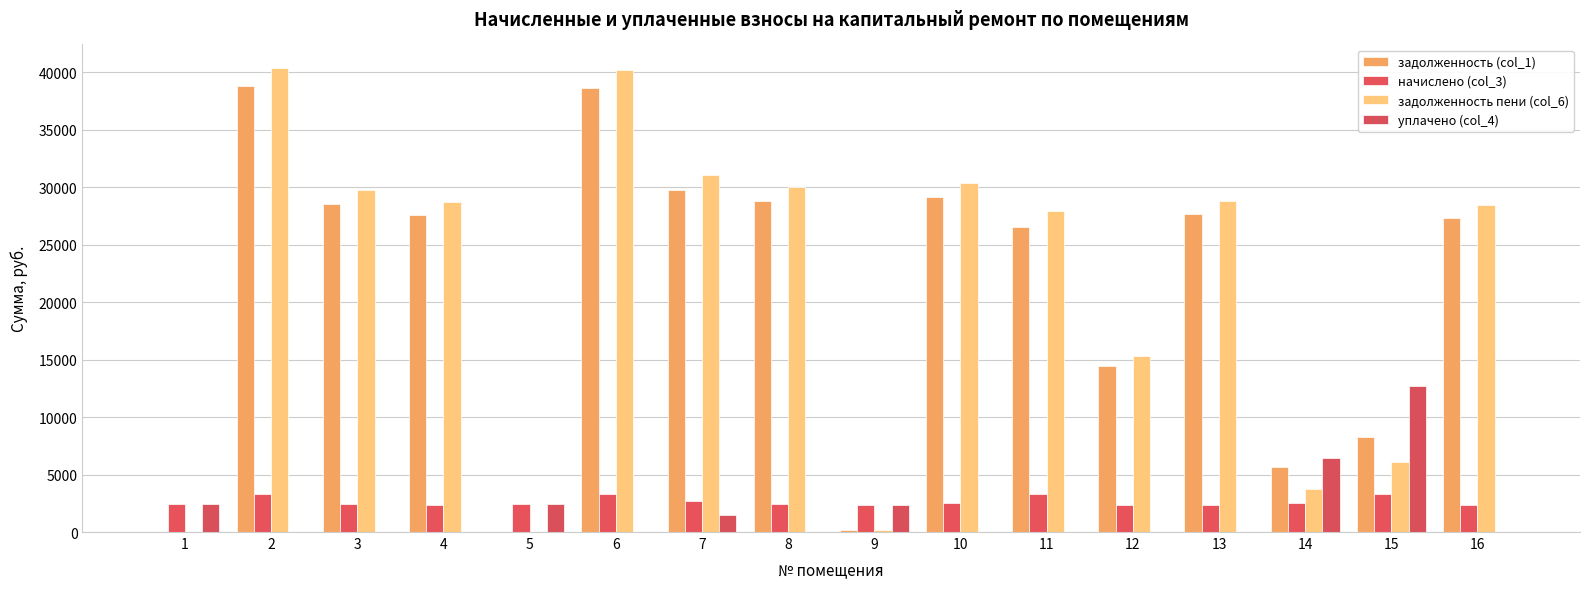

Reading left to right, what are all the values shown in this chart?

задолженность (col_1): 1=0.0	2=38763.6	3=28529.7	4=27578.7	5=0.0	6=38582.4	7=29753.1	8=28789.8	9=196.5	10=29134.5	11=26491.0	12=14420.5	13=27671.9	14=5619.8	15=8262.6	16=27299.1
начислено (col_3): 1=2445.6	2=3340.7	3=2447.2	4=2365.7	5=2469.5	6=3309.5	7=2685.4	8=2469.5	9=2357.6	10=2499.1	11=3300.7	12=2373.6	13=2373.6	14=2489.5	15=3281.5	16=2341.7
задолженность пени (col_6): 1=0.0	2=40378.7	3=29715.2	4=28724.8	5=0.0	6=40185.7	7=31011.0	8=29986.1	9=196.5	10=30345.1	11=27890.3	12=15345.1	13=28821.7	14=3742.2	15=6083.0	16=28433.5
уплачено (col_4): 1=2445.6	2=0.0	3=0.0	4=0.0	5=2469.5	6=0.0	7=1500.0	8=0.0	9=2337.6	10=0.0	11=0.0	12=0.0	13=0.0	14=6427.4	15=12716.5	16=0.0